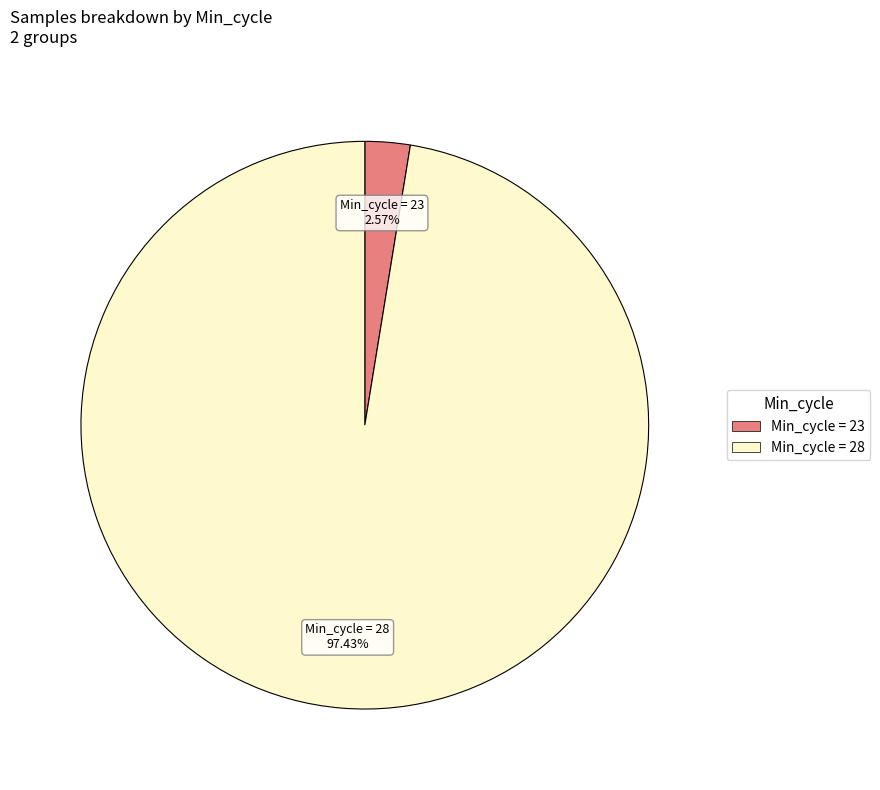

Is there any slice that represents more than half of the pie?

Yes